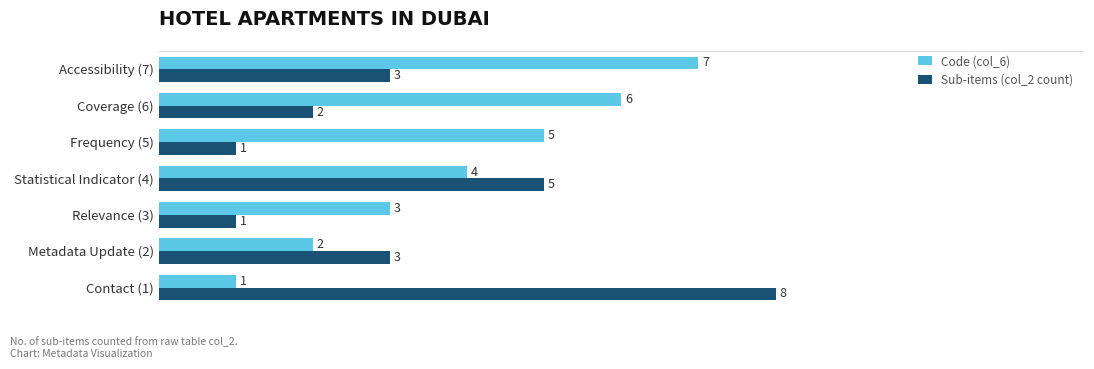

What is the difference between the maximum and minimum values in the Sub-items (col_2 count) series?

7